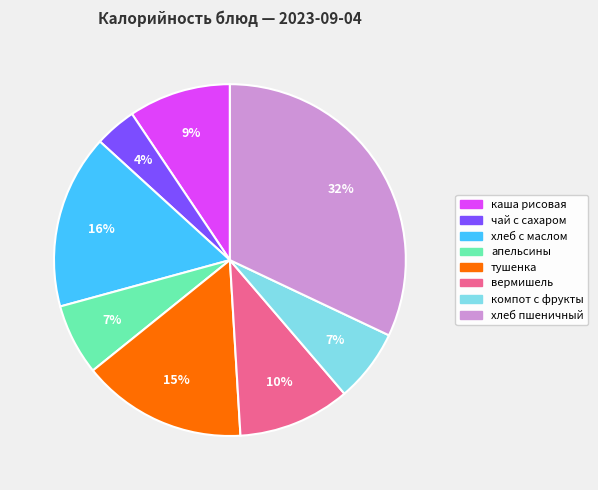

Which has a higher value, компот с фрукты or хлеб с маслом?

хлеб с маслом